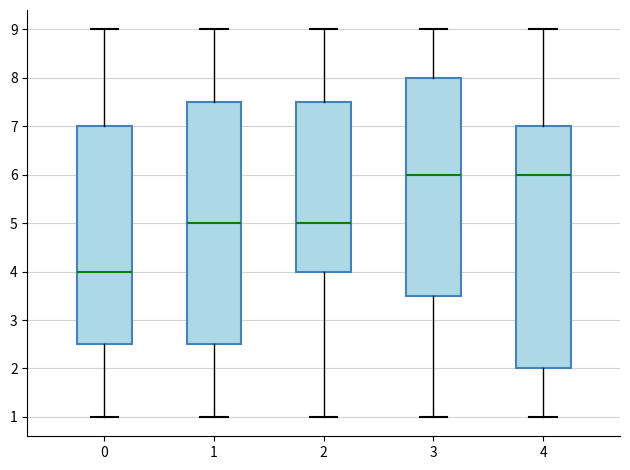

Reading left to right, transcribe this box plot: for each box, give where its median line is, the range the box spans, and where its two whiskers end, as read against the y-axis. The values are not printed on the chart, so give them approximately, as read against the axis.

0: median 4.0, box 2.5 to 7.0, whiskers 1.0 to 9.0
1: median 5.0, box 2.5 to 7.5, whiskers 1.0 to 9.0
2: median 5.0, box 4.0 to 7.5, whiskers 1.0 to 9.0
3: median 6.0, box 3.5 to 8.0, whiskers 1.0 to 9.0
4: median 6.0, box 2.0 to 7.0, whiskers 1.0 to 9.0